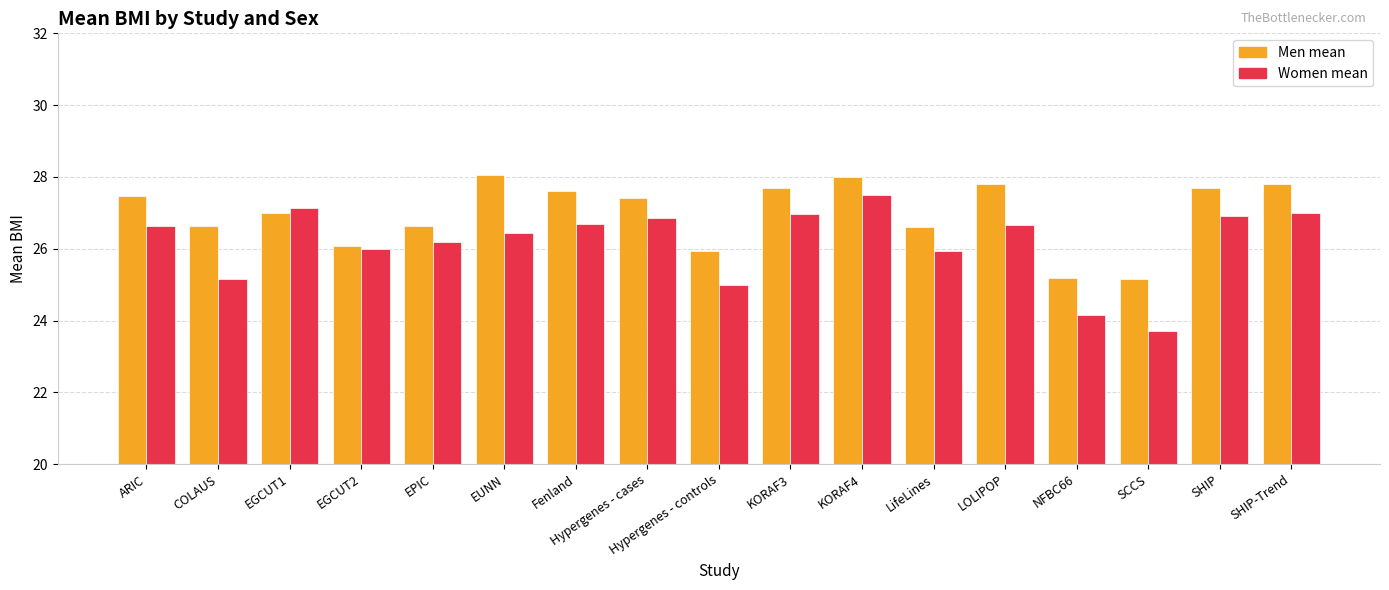

At EPIC, list the series in order from smallest to largest.

Women mean, Men mean